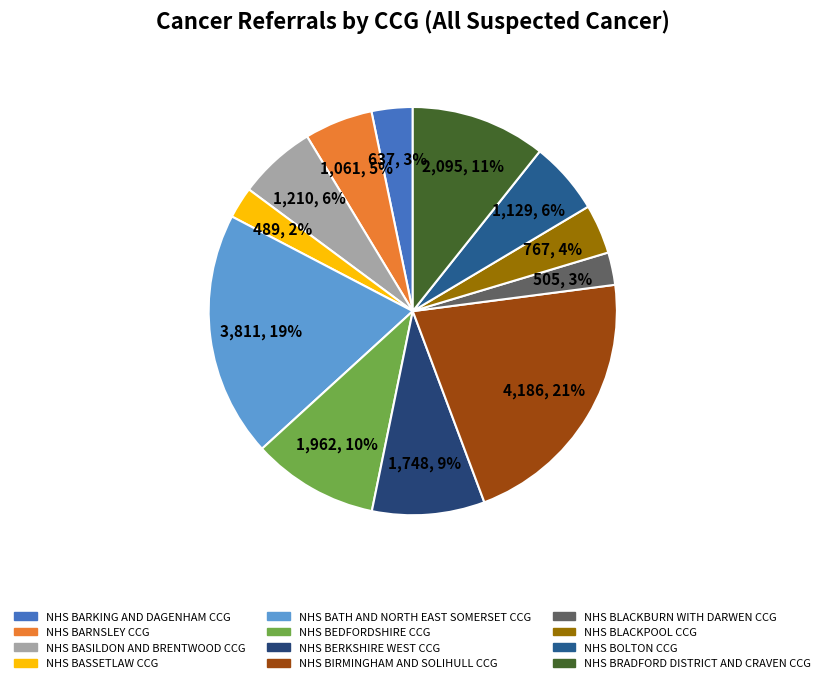

What is the largest slice in the pie chart?

NHS BIRMINGHAM AND SOLIHULL CCG